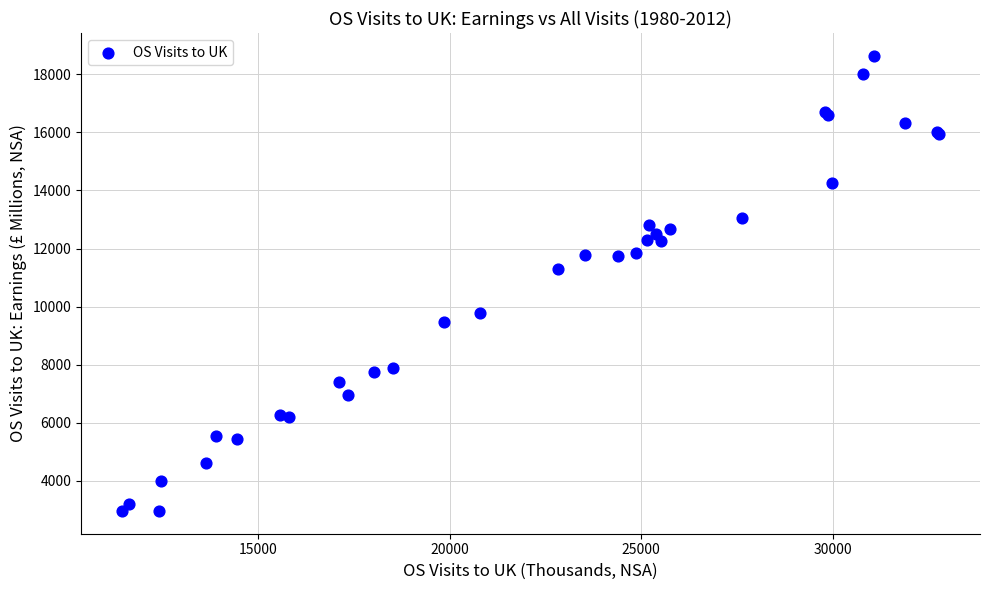

What Y value in the scatter plot is closest to 10800?

11305